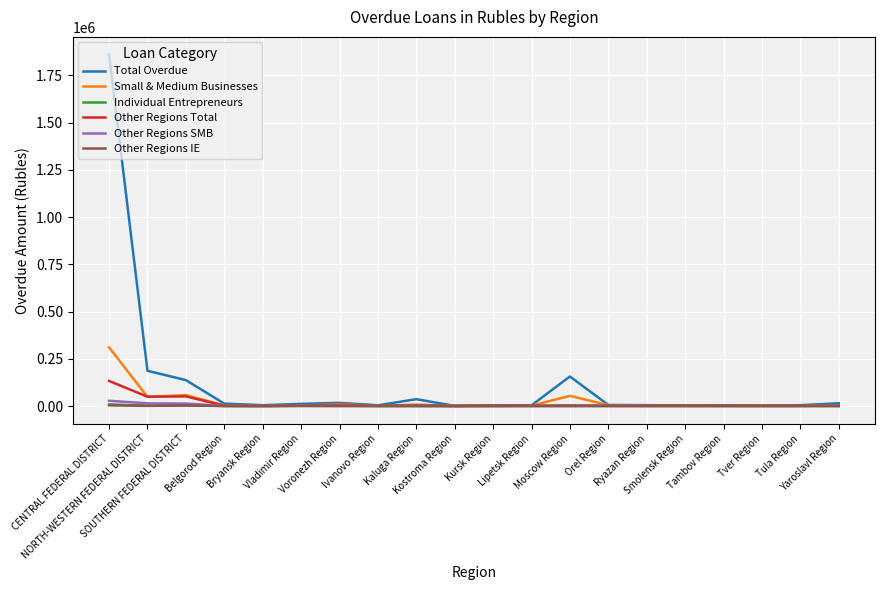

At which category is the sum across all series the highest?

CENTRAL FEDERAL DISTRICT